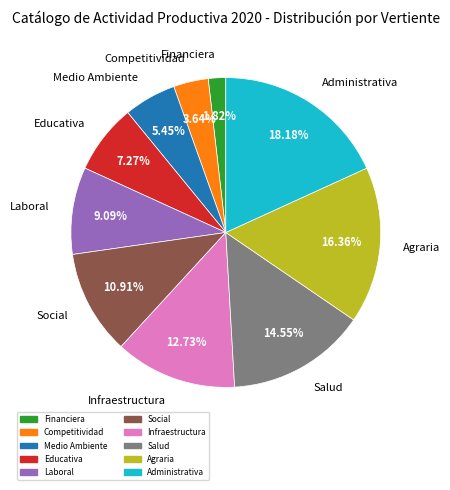

Which category has the biggest portion of the pie?

Administrativa